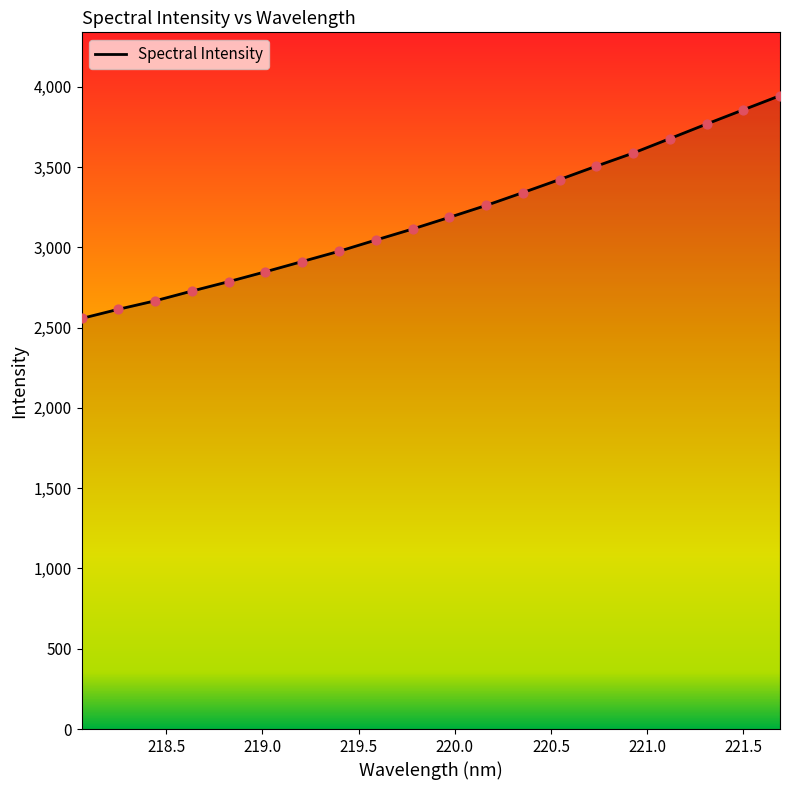

What is the smallest value displayed?

2557.2